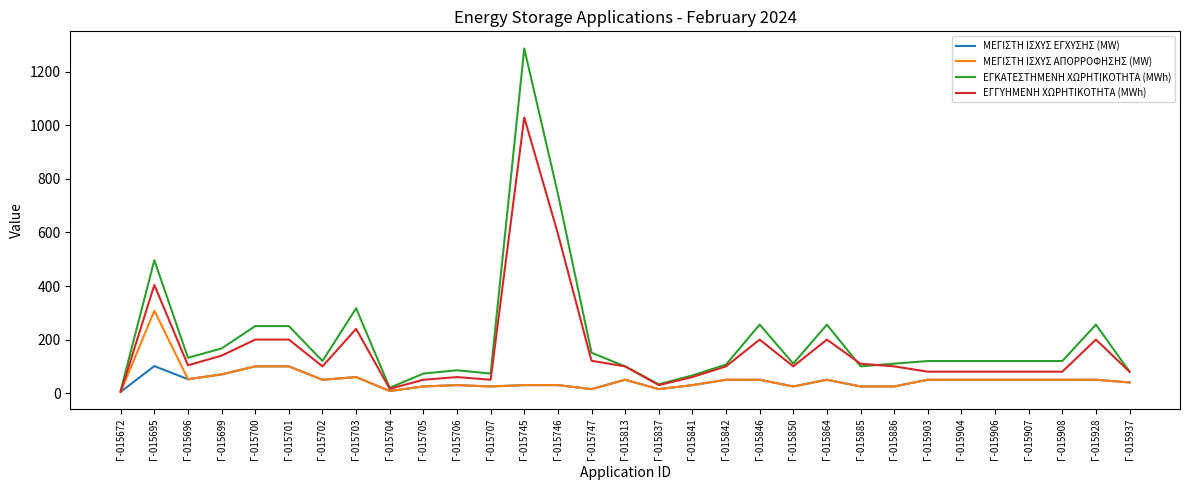

The ΕΓΓΥΗΜΕΝΗ ΧΩΡΗΤΙΚΟΤΗΤΑ (MWh) series shows 100.0 at Γ-015702. True or false?

True